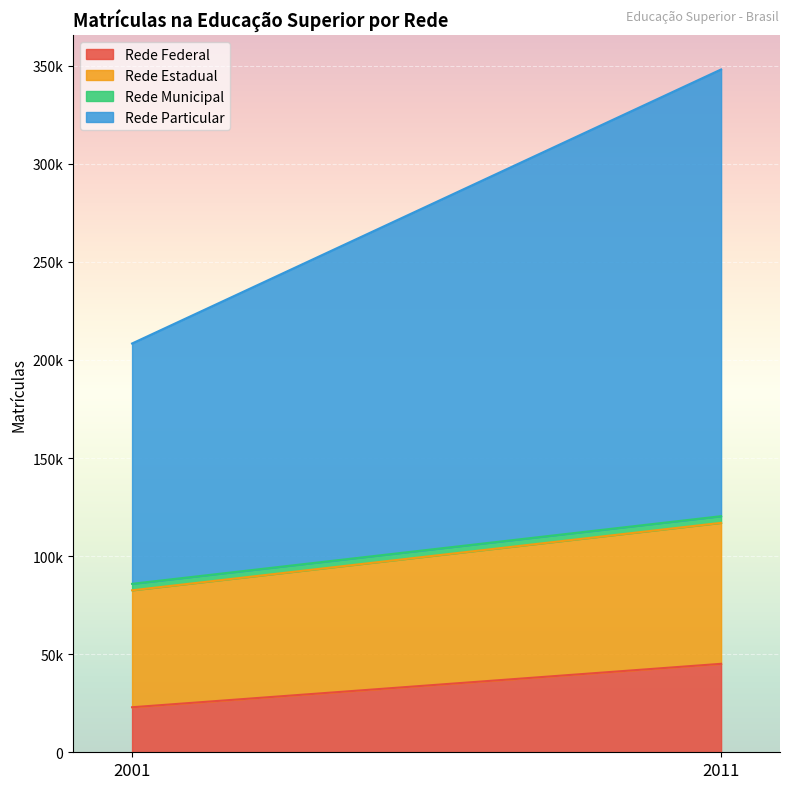

How many values in the Rede Estadual series are below 71861?

1